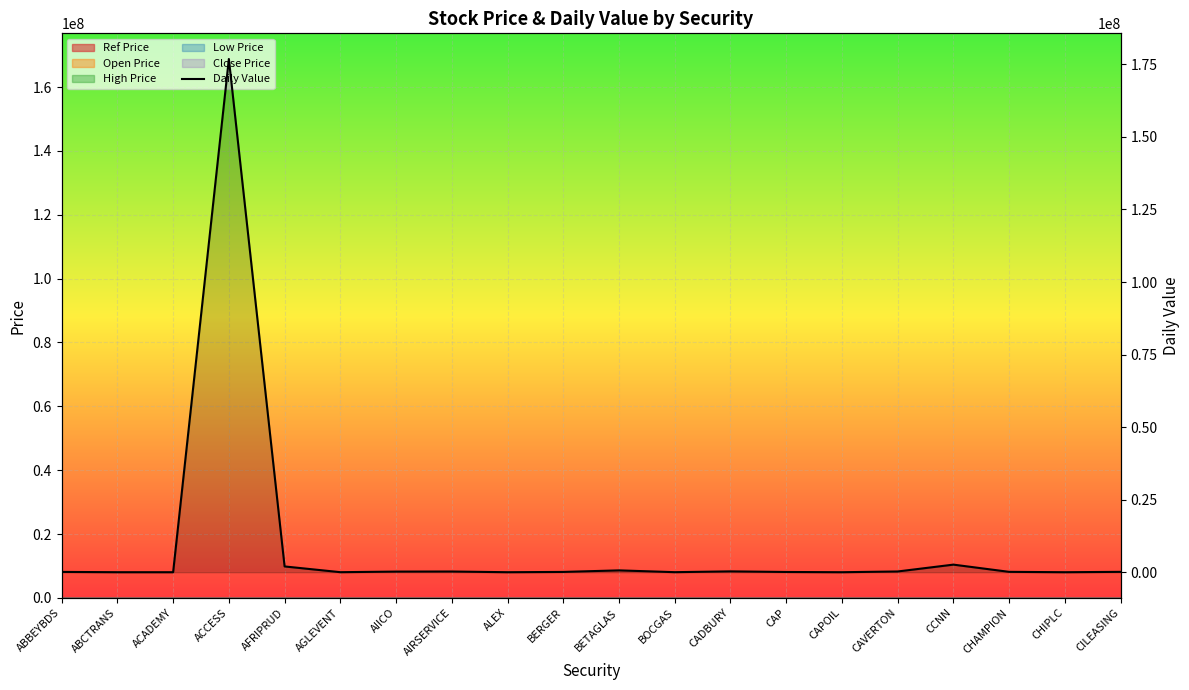

Reading right to left, what are all the values shown in this chart?

122899.1	390.0	123911.0	2613849.9	252327.4	42.0	80792.0	288476.1	16037.8	633555.0	96549.8	1480.0	240234.0	213356.1	11458.9	1989784.9	176844251.3	4.5	4508.0	103466.2